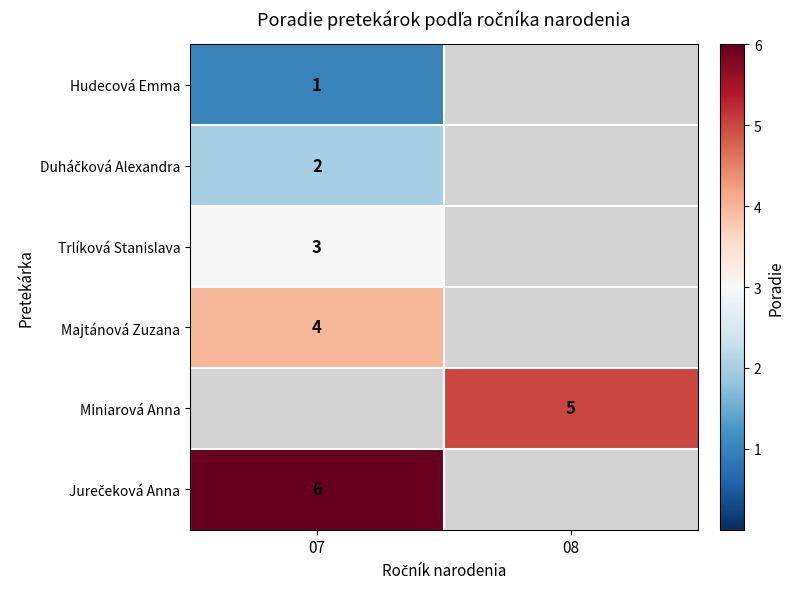

Which label corresponds to the smallest value in the chart?

07